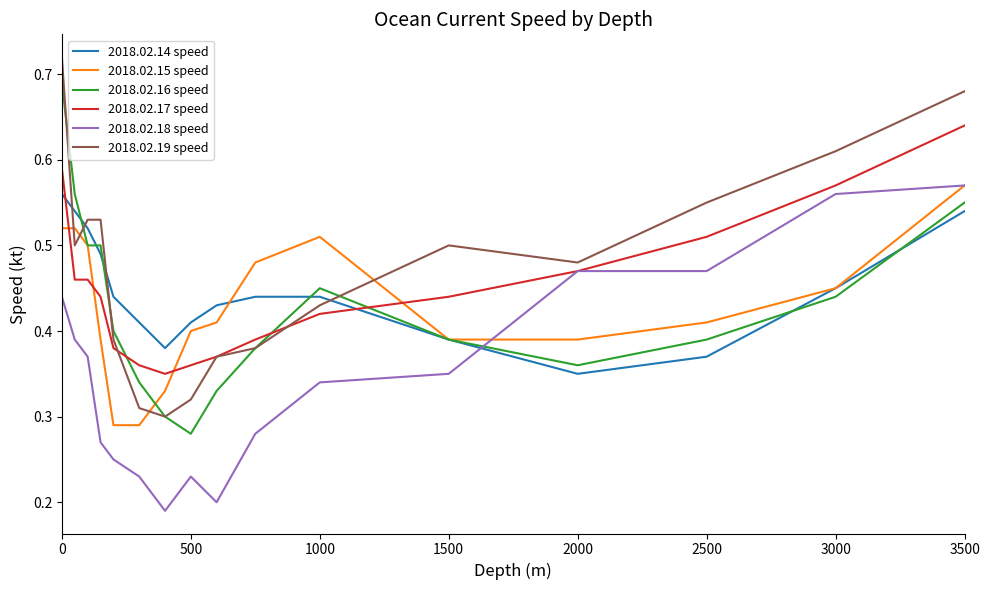

Which series ends up on top after the final intersection of 2018.02.16 speed and 2018.02.15 speed?

2018.02.15 speed